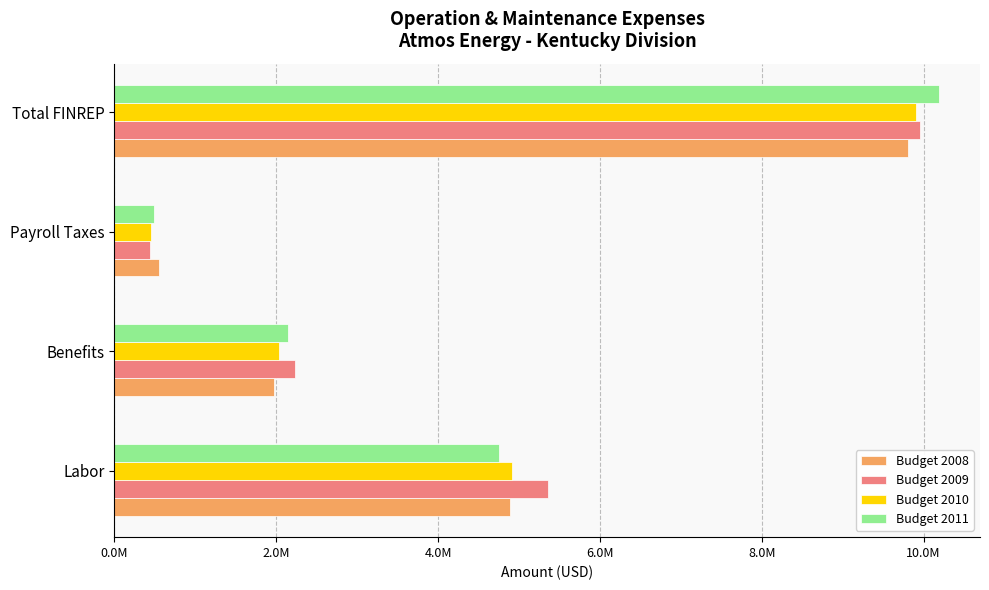

At which label is Budget 2011 closest to 5339911?

Labor